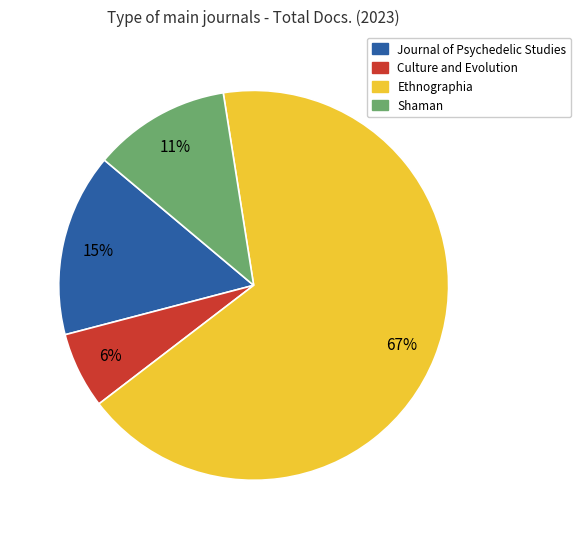

To the nearest percent, what is the average slice percentage?

25%